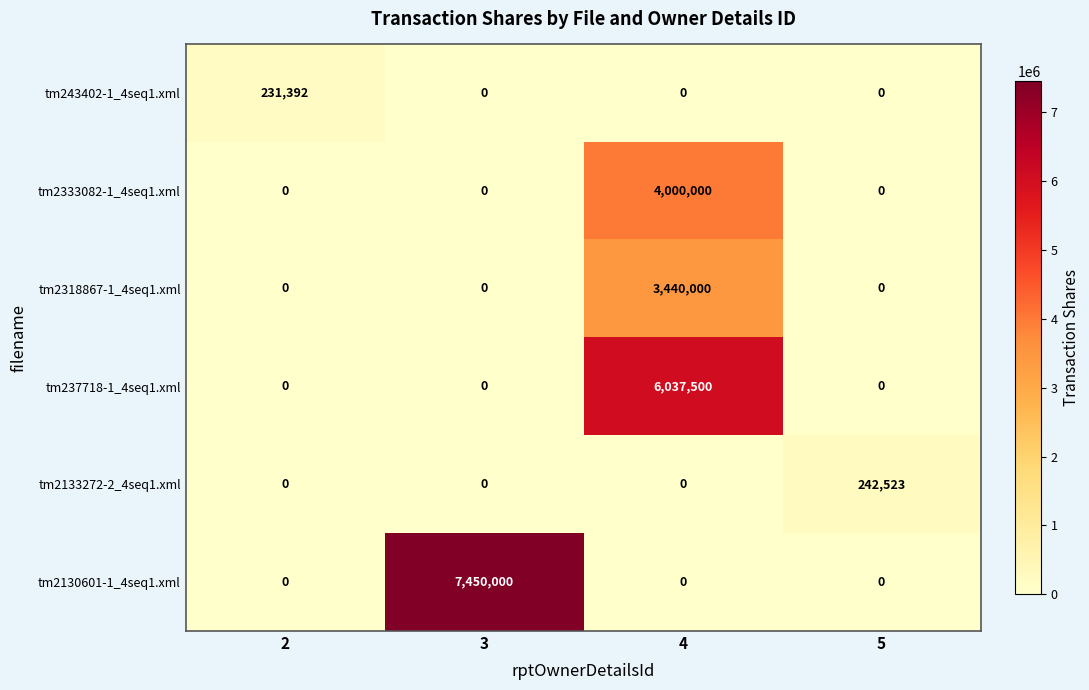

What is the average value of the tm2130601-1_4seq1.xml series?

1862500